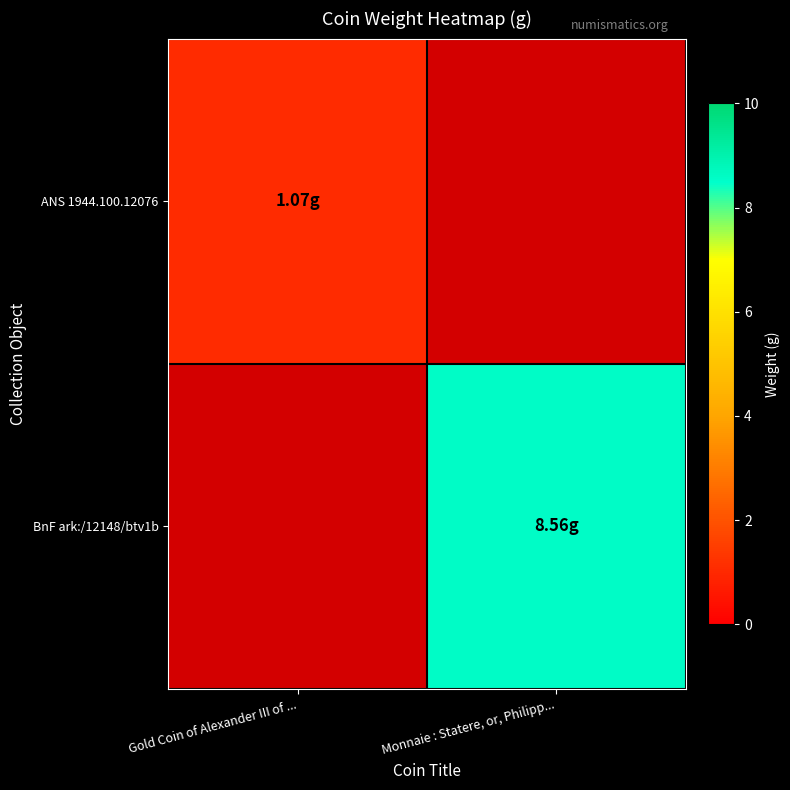

At Gold Coin of Alexander III of ..., list the series in order from largest to smallest.

ANS 1944.100.12076, BnF ark:/12148/btv1b